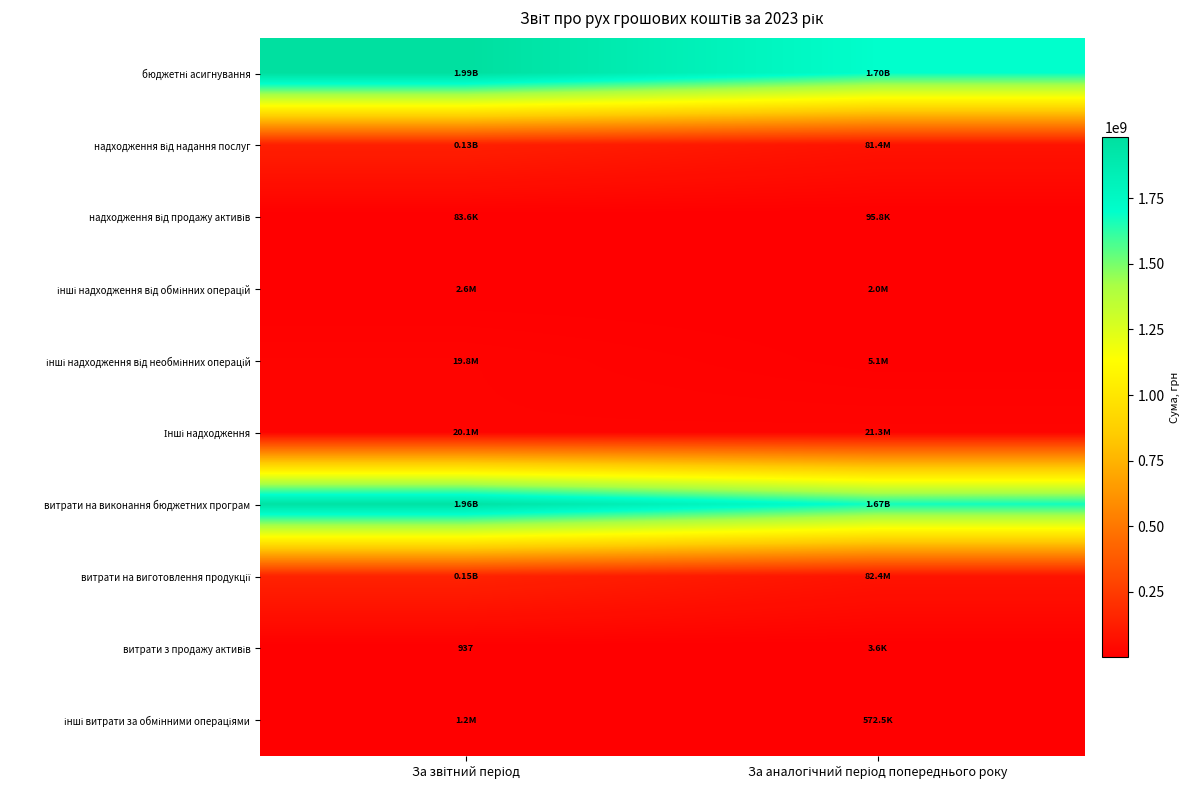

At which category does the chart reach its minimum across all series?

За звітний період